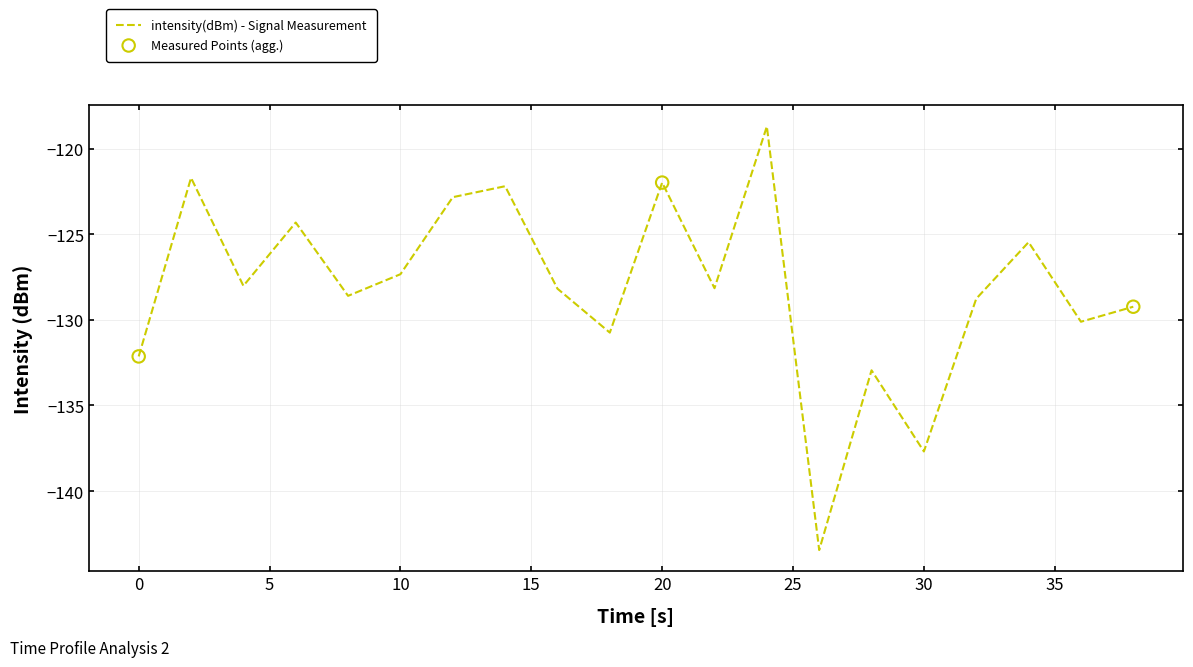

What is the smallest value displayed?

-143.4